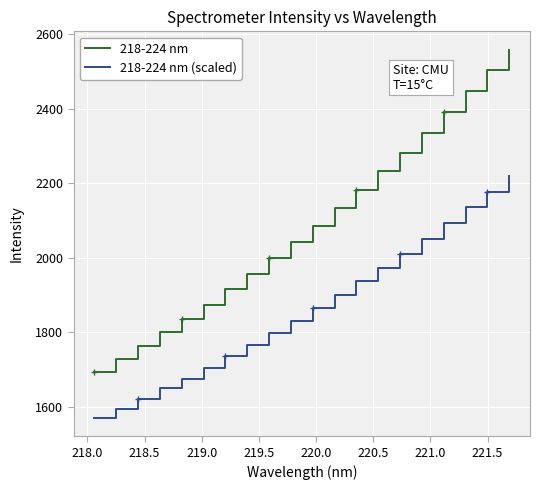

True or false: 218-224 nm (scaled) and 218-224 nm intersect in this chart.

False